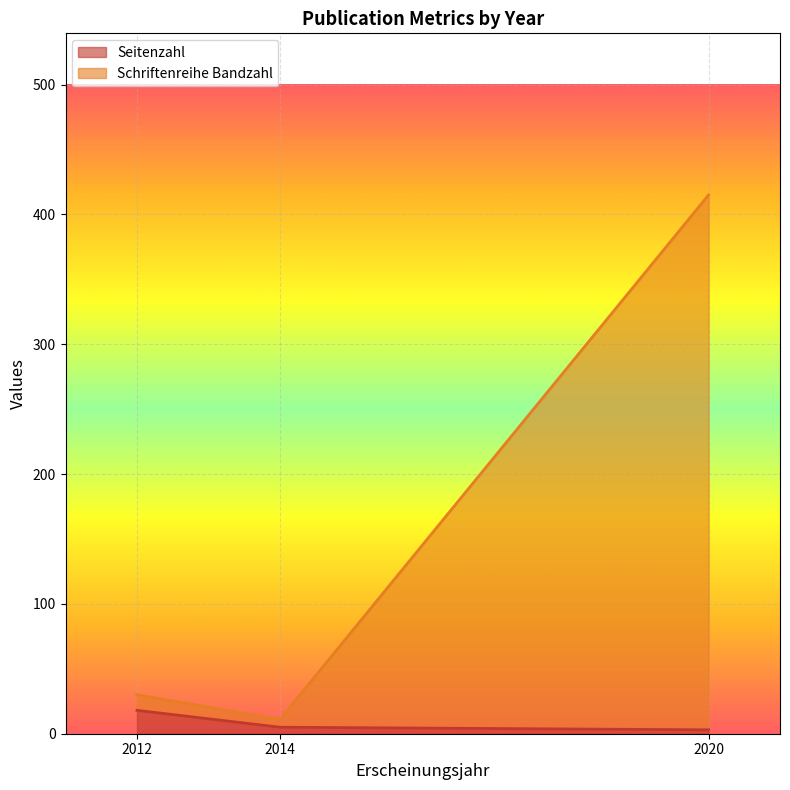

What is the sum of the Seitenzahl values at 2020 and 2012?

21